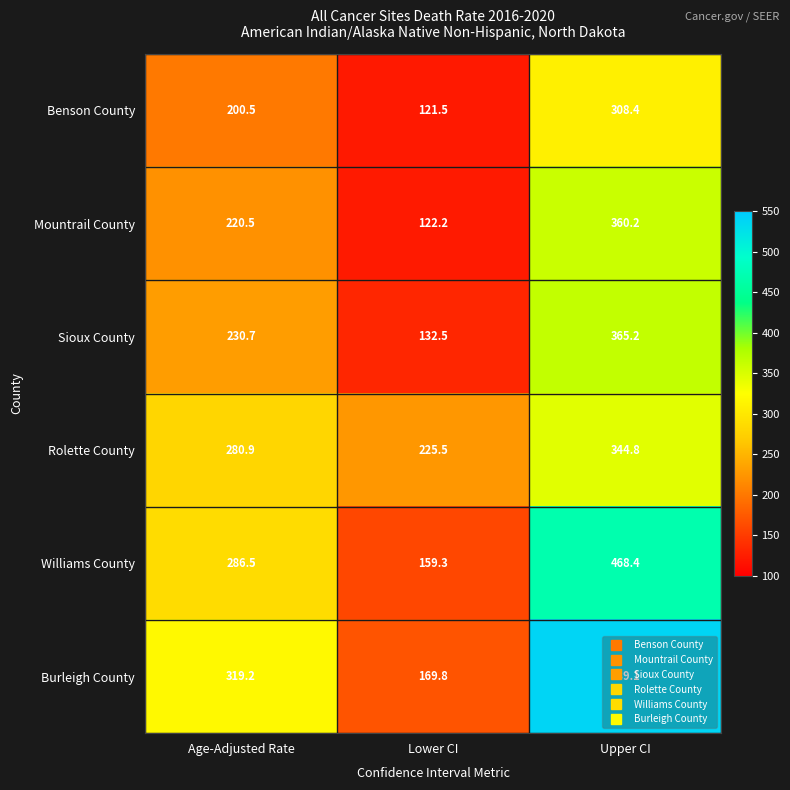

Rank the series by their maximum value, from highest to lowest.

Burleigh County, Williams County, Sioux County, Mountrail County, Rolette County, Benson County